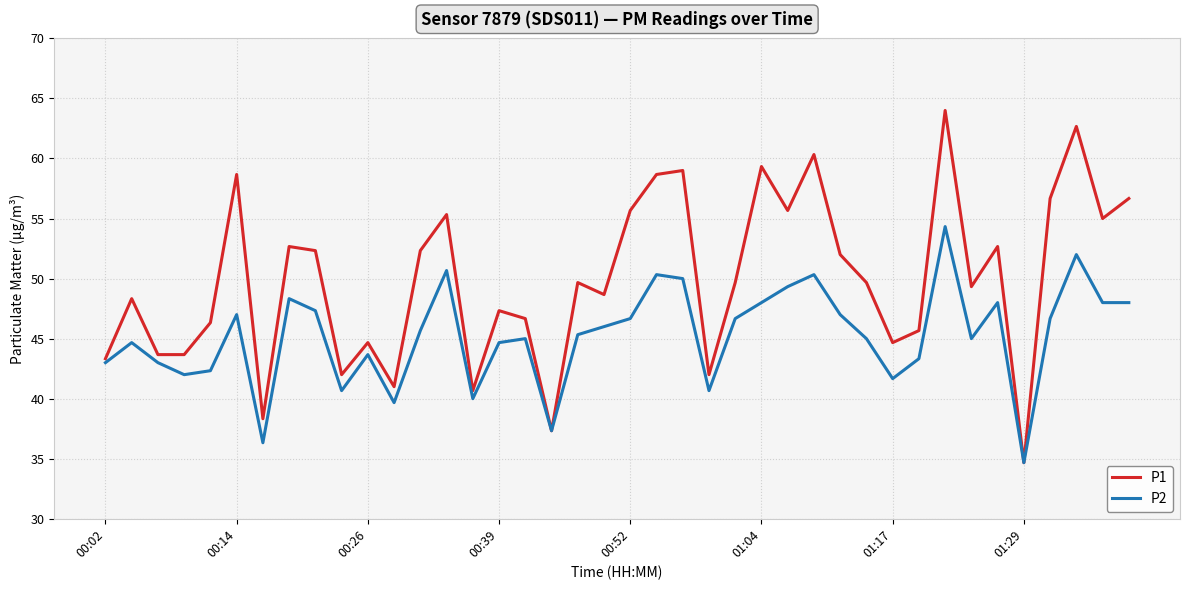

How many values in the P1 series exceed 49?

22